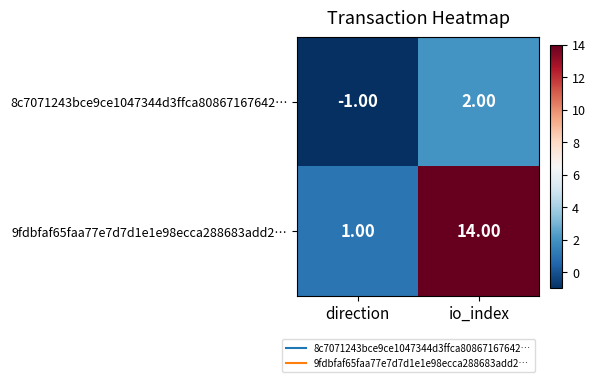

What is the sum of all 9fdbfaf65faa77e7d7d1e1e98ecca288683add2… values?

15